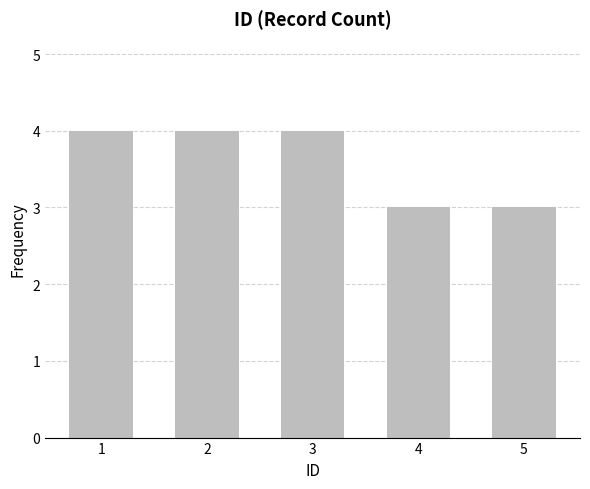

How many distinct data groups are displayed?

1